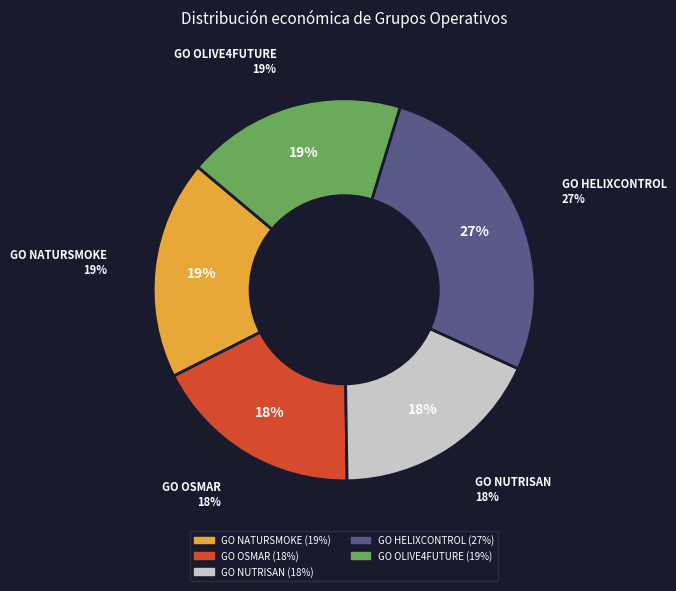

To the nearest percent, what is the difference between the GO NATURSMOKE and GO OSMAR slice percentages?

1%